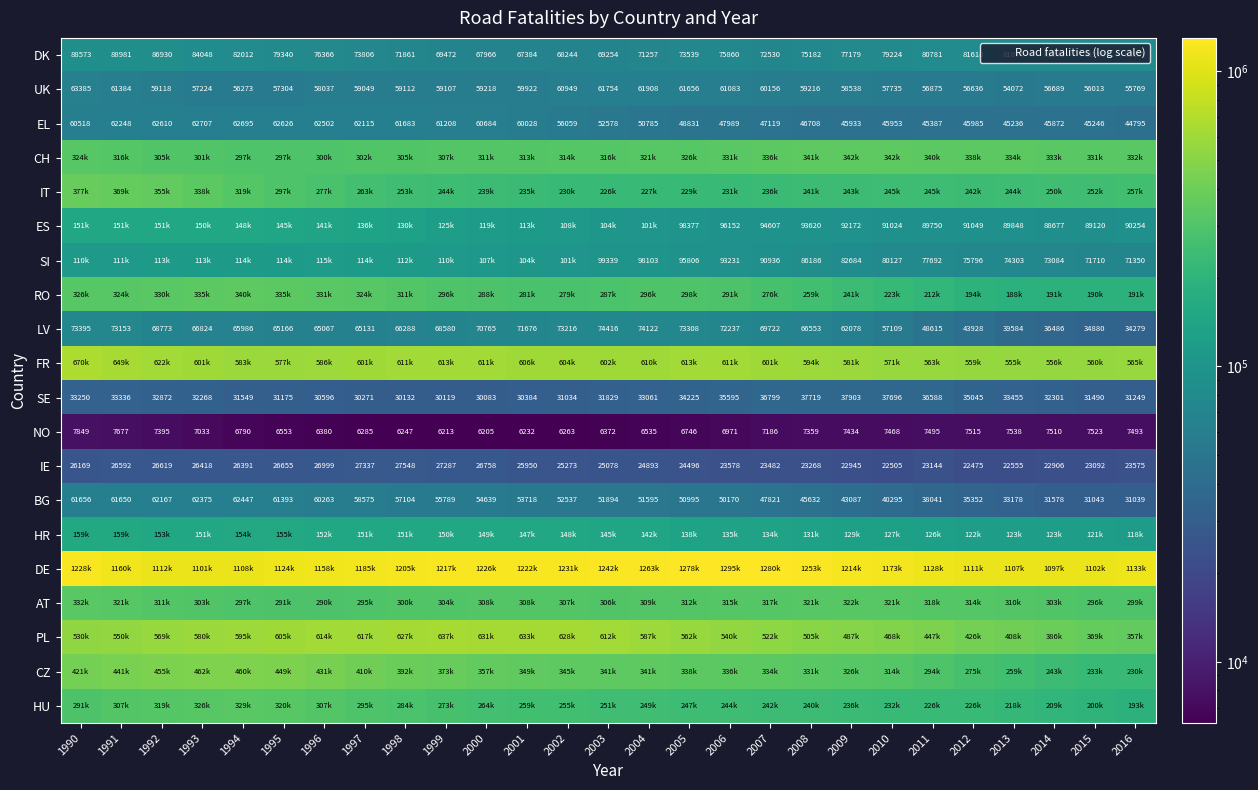

Count the number of data series in this chart.

20